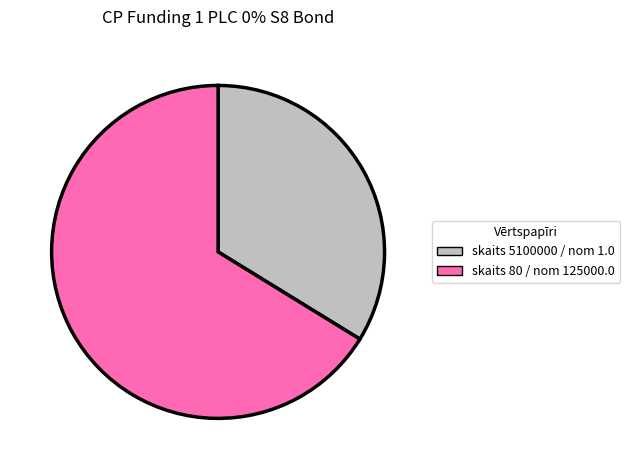

Is there a majority slice in this chart?

Yes